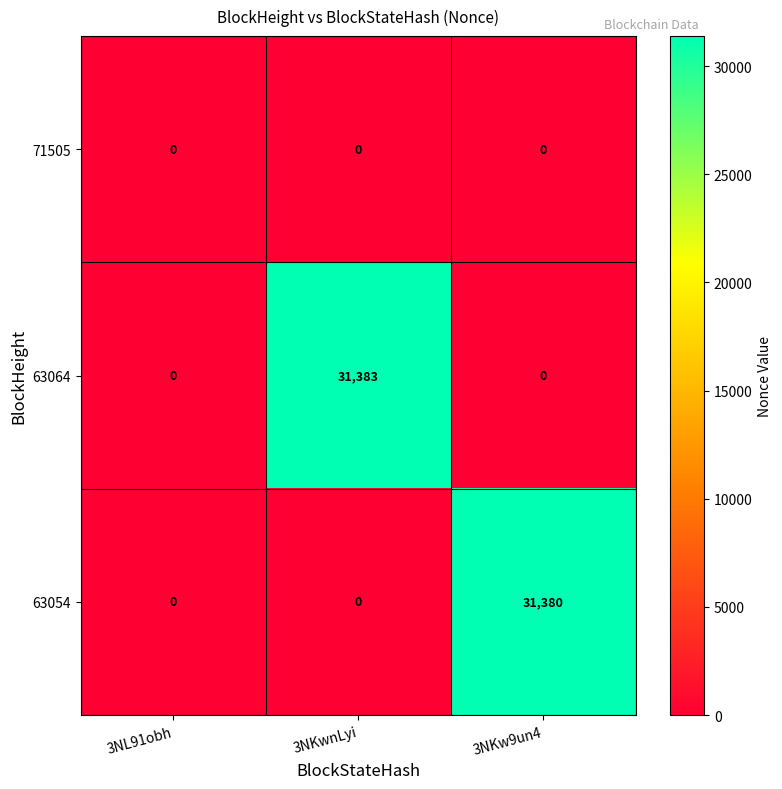

The value of 63054 at 3NL91obh is 0. True or false?

True